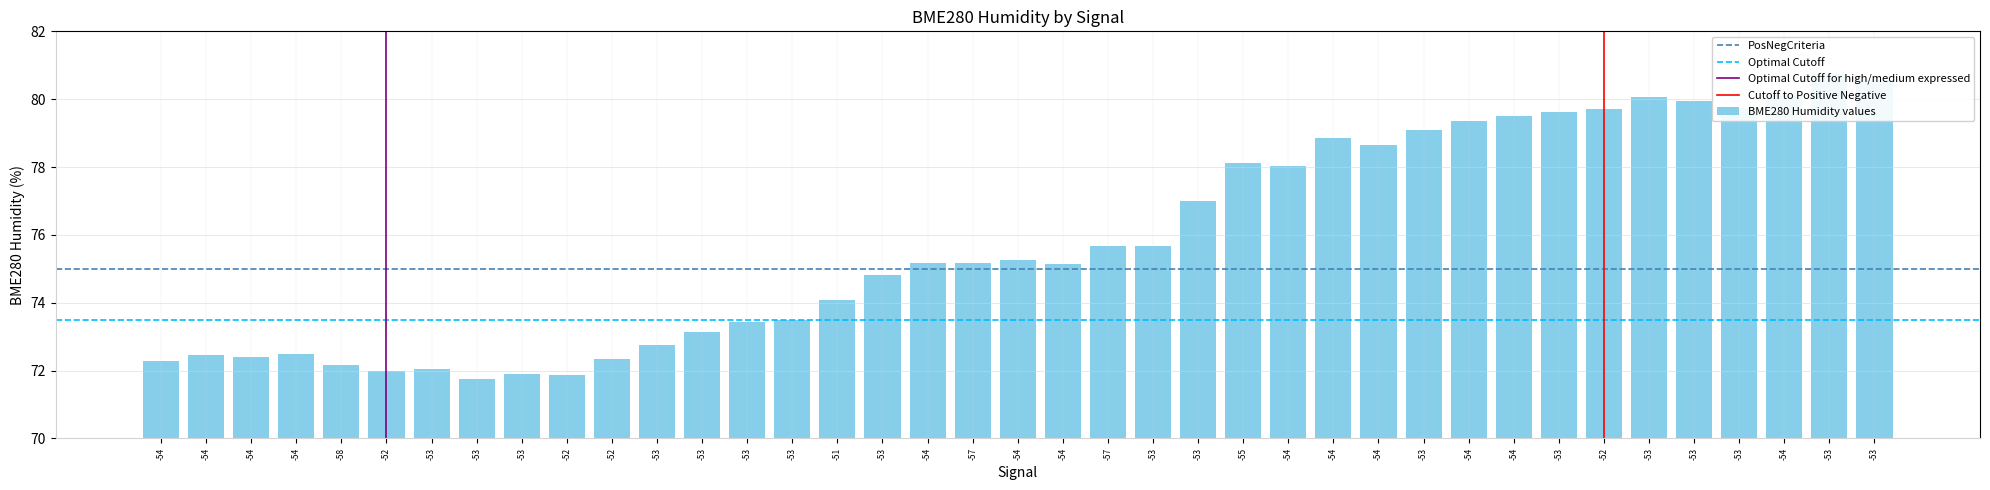

Reading left to right, list all the values displayed in this chart.

-54=72.3	-54=72.5	-54=72.4	-54=72.5	-58=72.2	-52=72.0	-53=72.0	-53=71.8	-53=71.9	-52=71.9	-52=72.3	-53=72.8	-53=73.1	-53=73.4	-53=73.5	-51=74.1	-53=74.8	-54=75.2	-57=75.2	-54=75.3	-54=75.1	-57=75.7	-53=75.7	-53=77.0	-55=78.1	-54=78.0	-54=78.9	-54=78.7	-53=79.1	-54=79.4	-54=79.5	-53=79.6	-52=79.7	-53=80.1	-53=80.0	-53=79.7	-54=80.1	-53=80.8	-53=80.6